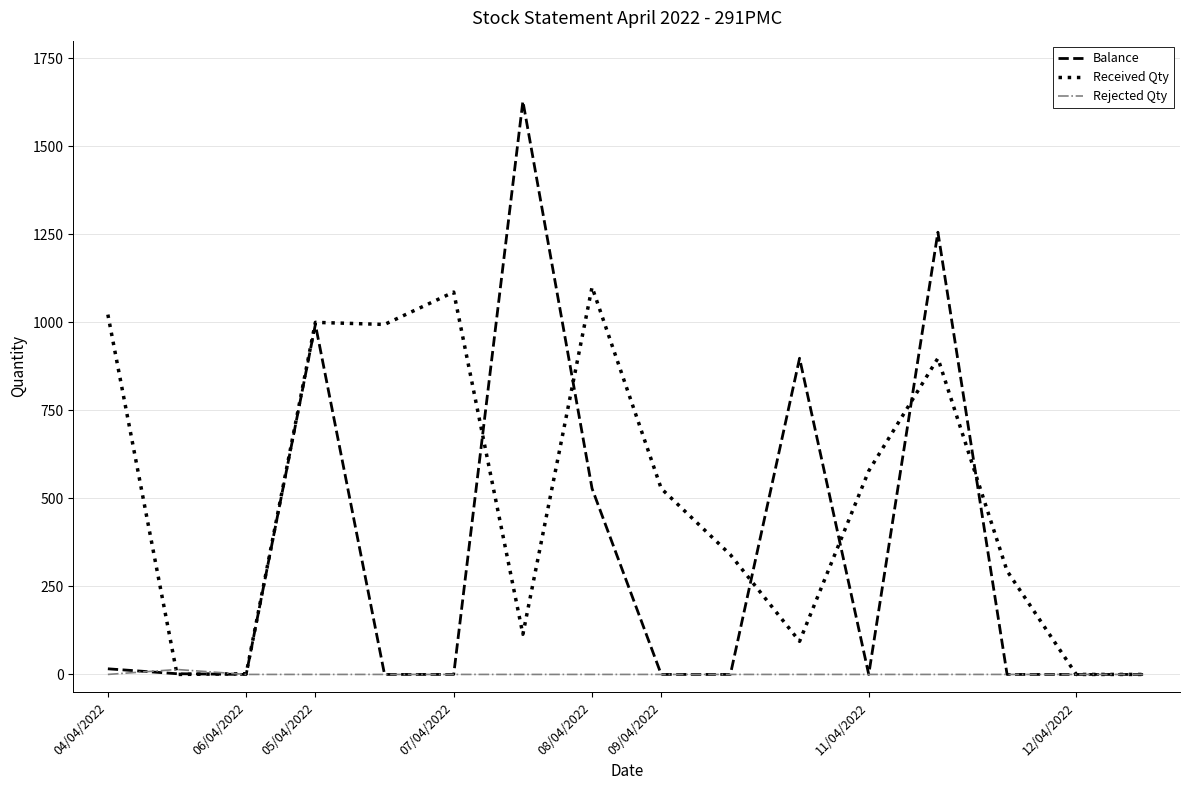

Which series has the widest spread of values?

Balance